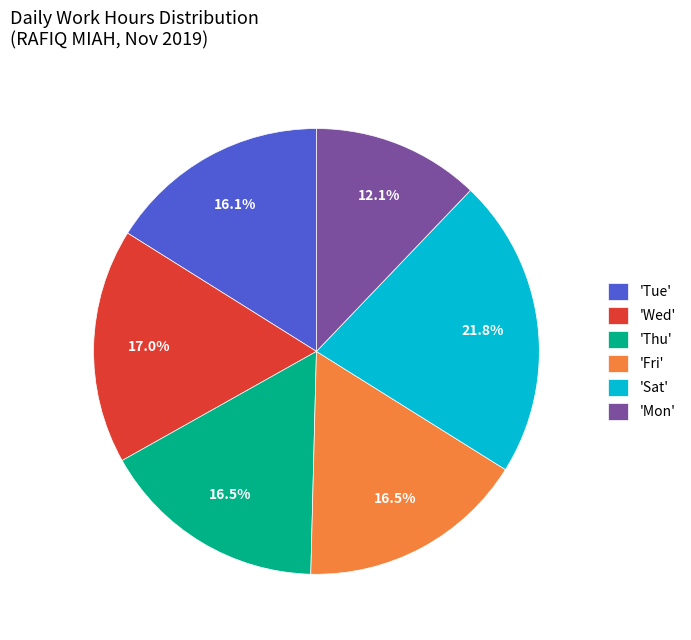

Which slice is the largest?

'Sat'